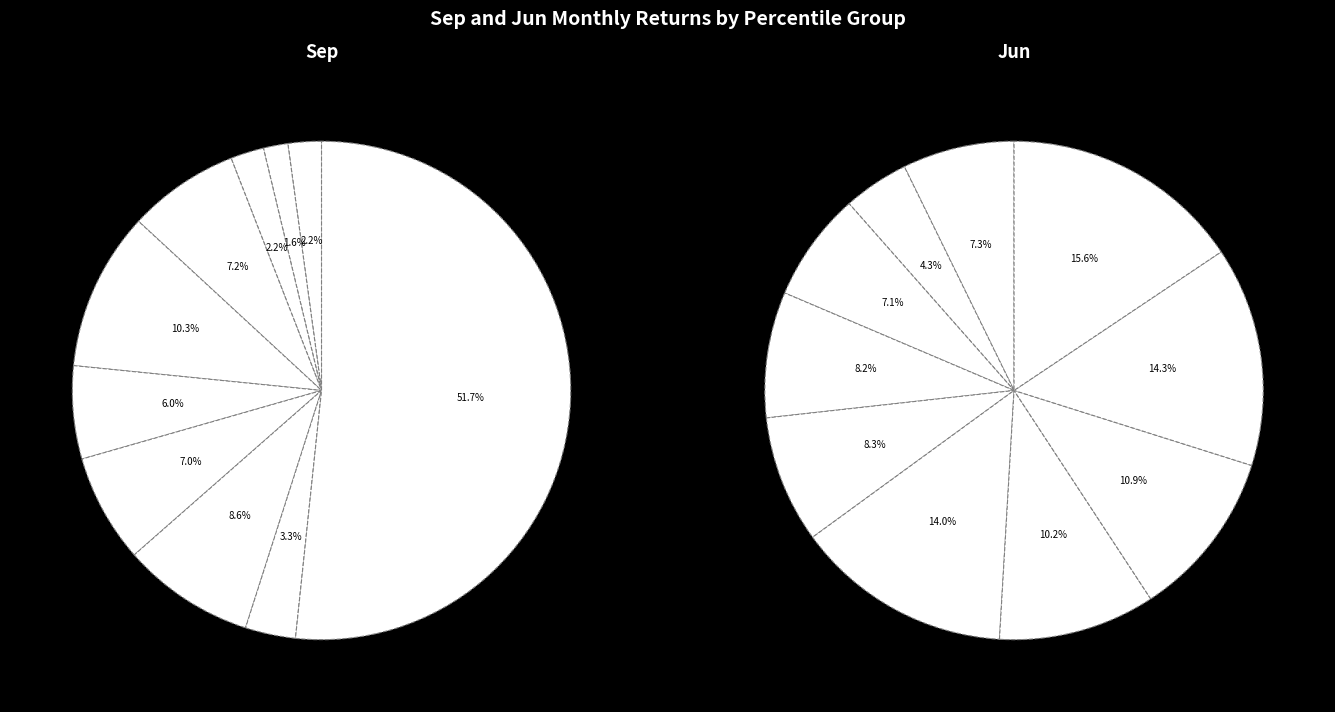

Which has a higher value, jun_values or 5?

5